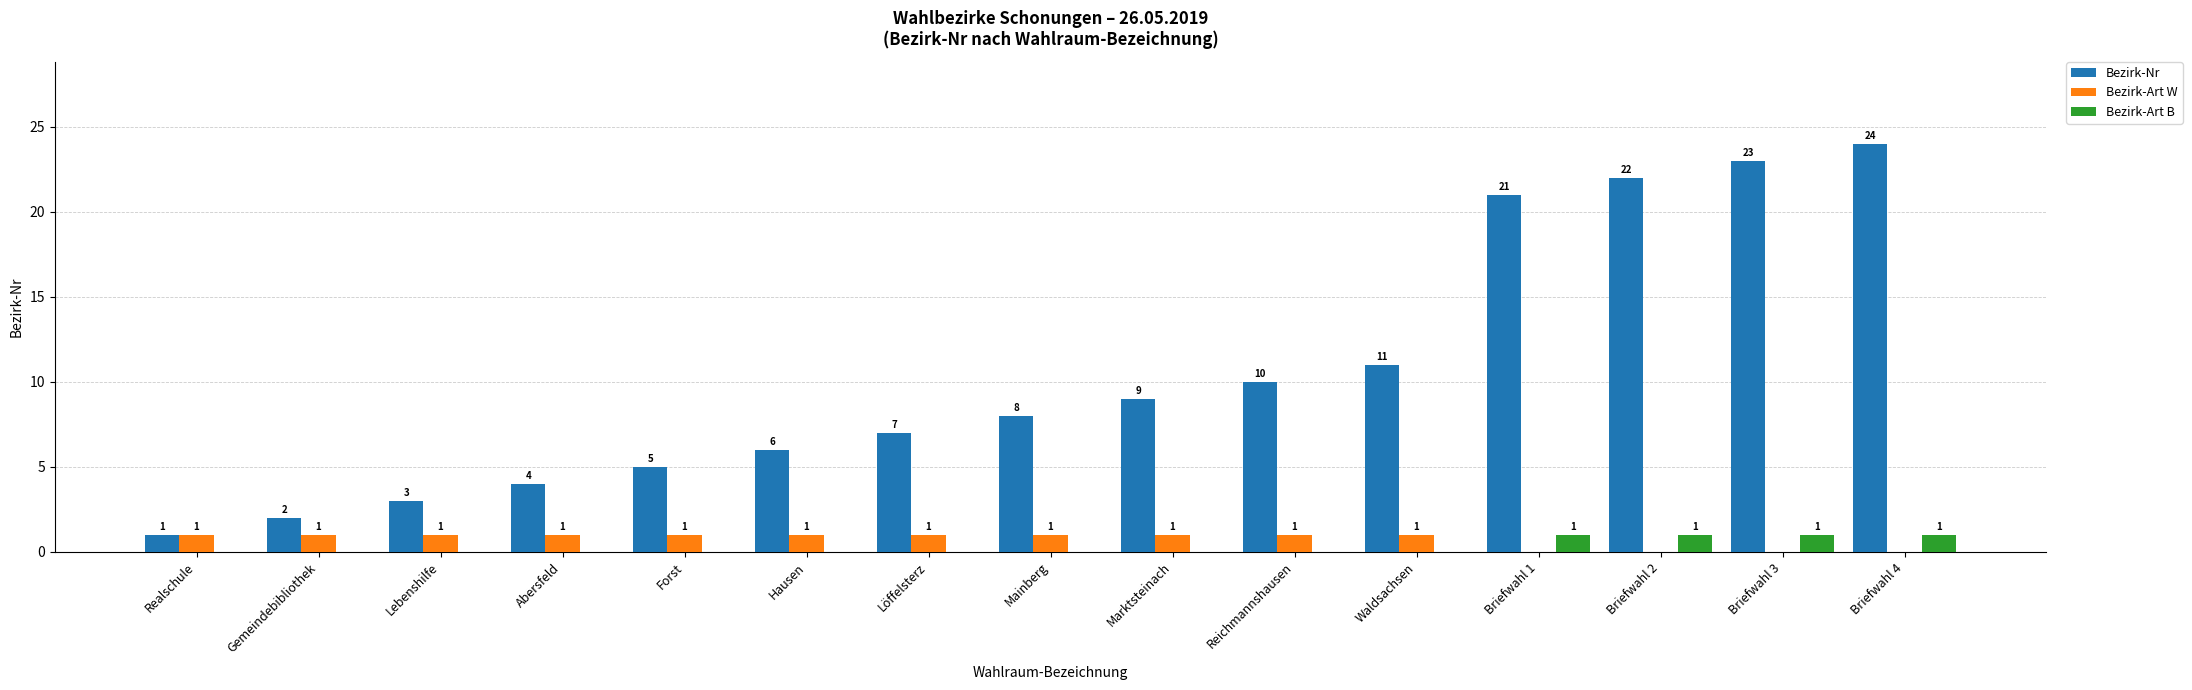

What is the approximate value of Bezirk-Art B at Briefwahl 4?

1